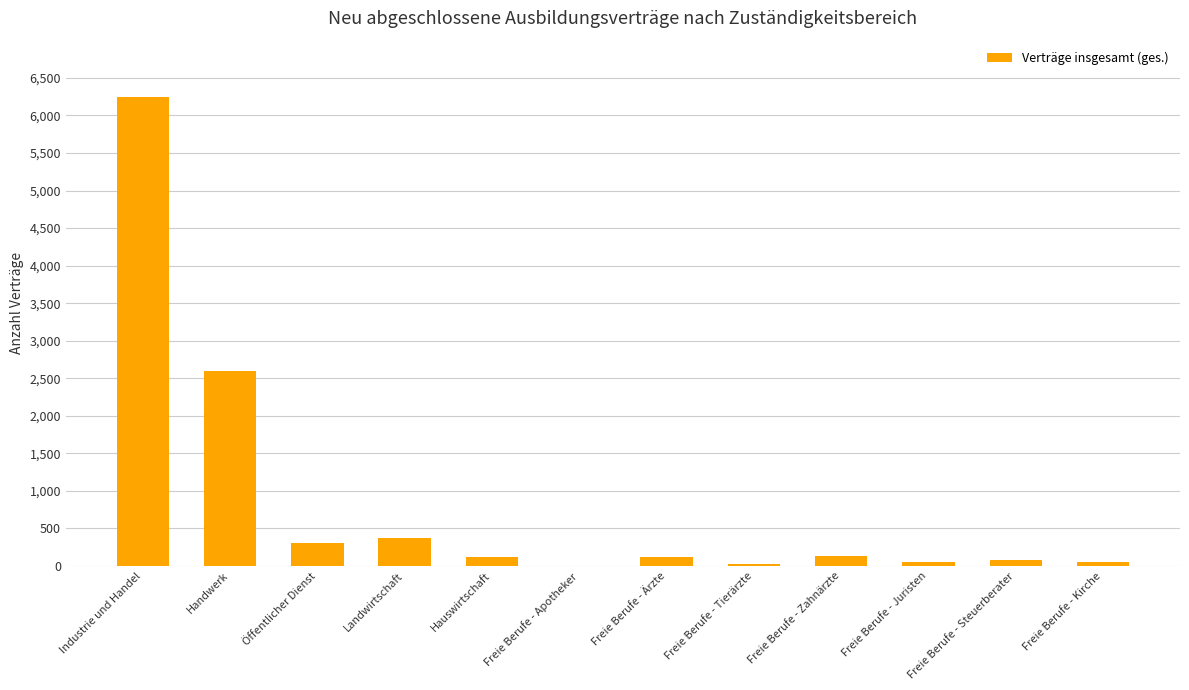

Which has a higher value, Freie Berufe - Kirche or Industrie und Handel?

Industrie und Handel